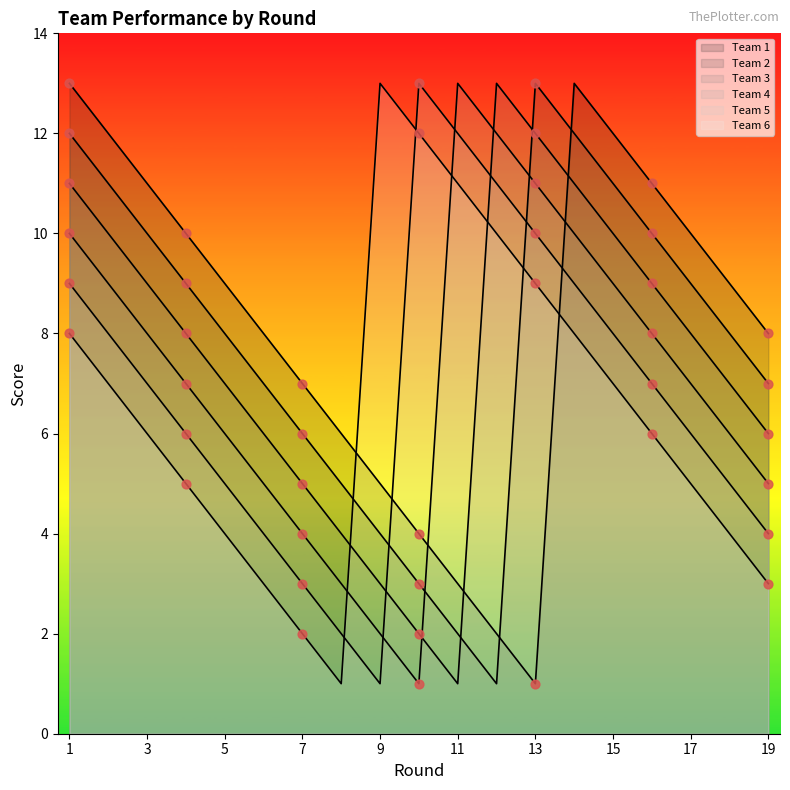

What is the total value across all series at 8?

21